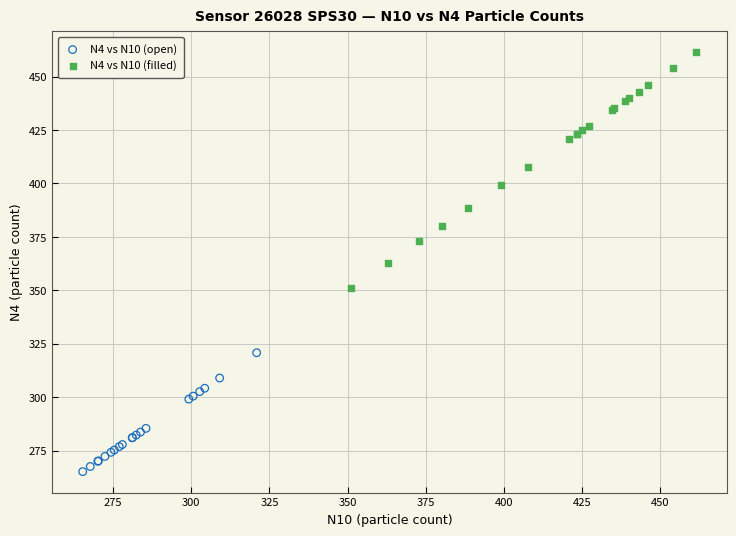

Which series contains the highest Y value?

N4 vs N10 (filled)